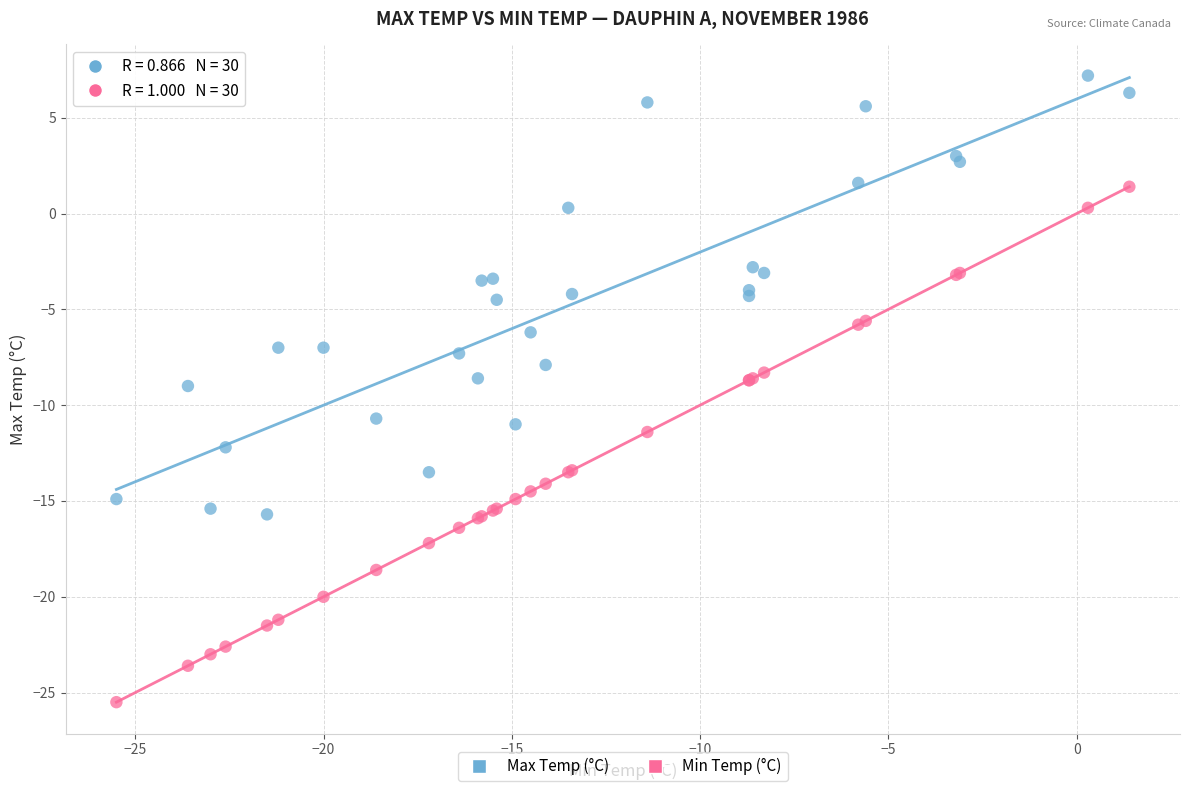

Which series reaches the minimum Y coordinate?

Min Temp (°C)